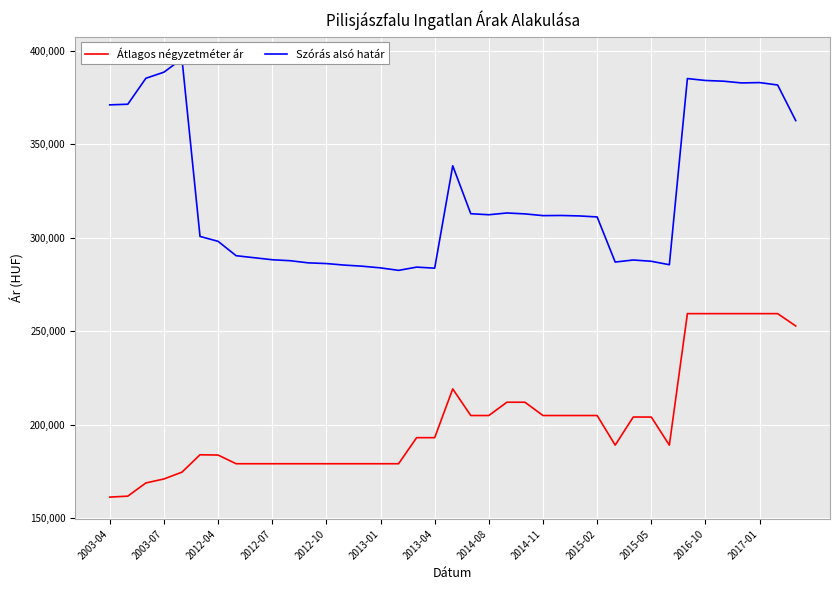

What position from the right is 38?

1